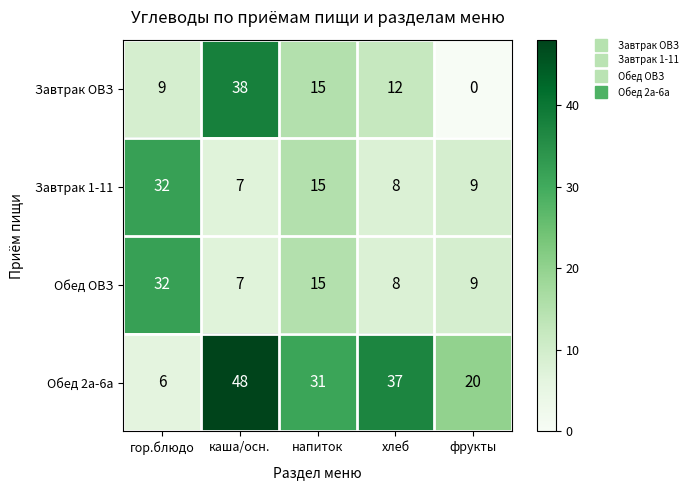

The Завтрак 1-11 series shows 32 at гор.блюдо. True or false?

True